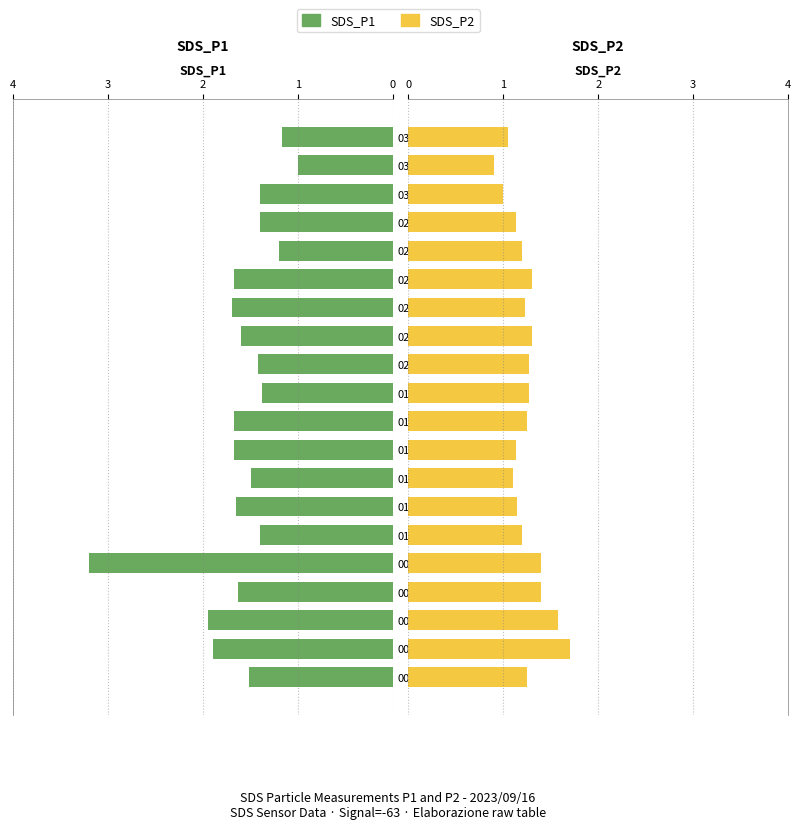

Which series has the widest spread of values?

SDS_P1